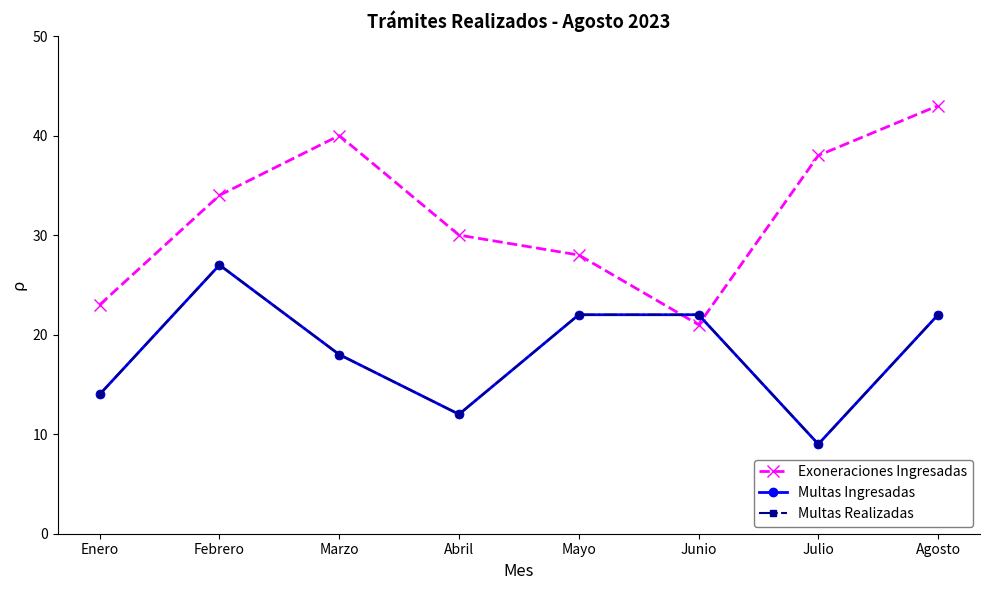

Reading left to right, transcribe all the data shown in this chart.

Exoneraciones Ingresadas: Enero=23	Febrero=34	Marzo=40	Abril=30	Mayo=28	Junio=21	Julio=38	Agosto=43
Multas Ingresadas: Enero=14	Febrero=27	Marzo=18	Abril=12	Mayo=22	Junio=22	Julio=9	Agosto=22
Multas Realizadas: Enero=14	Febrero=27	Marzo=18	Abril=12	Mayo=22	Junio=22	Julio=9	Agosto=22